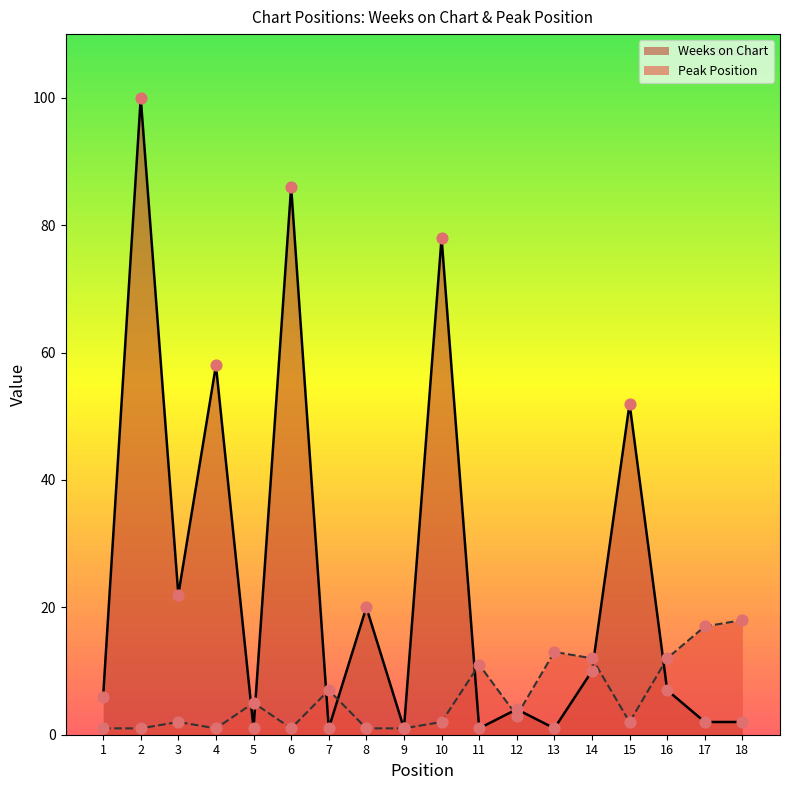

At which category is the sum across all series the highest?

2